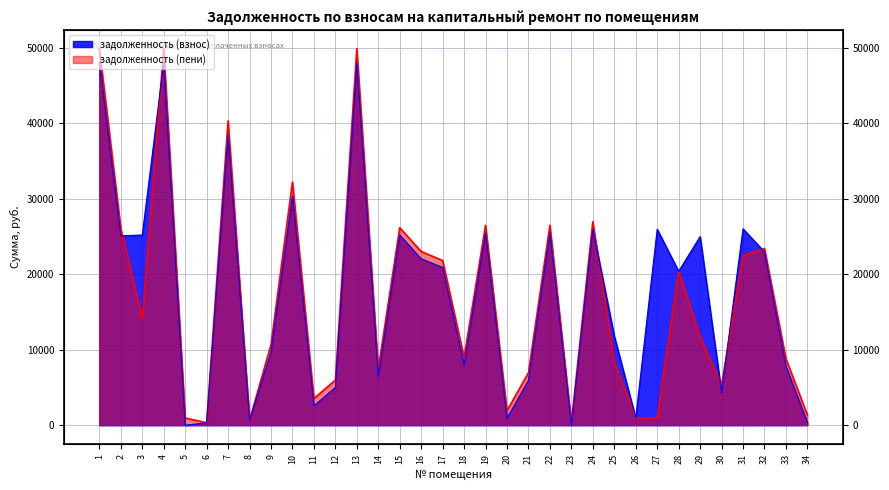

What is the difference between the maximum and minimum values in the задолженность (взнос) series?

48030.6